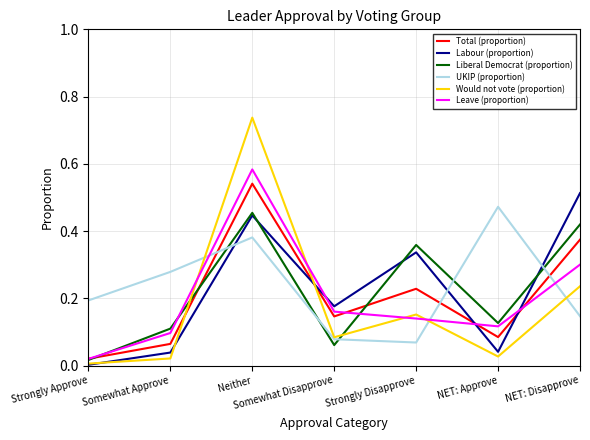

Is it true that UKIP (proportion) equals 0.1 at Somewhat Disapprove?

True